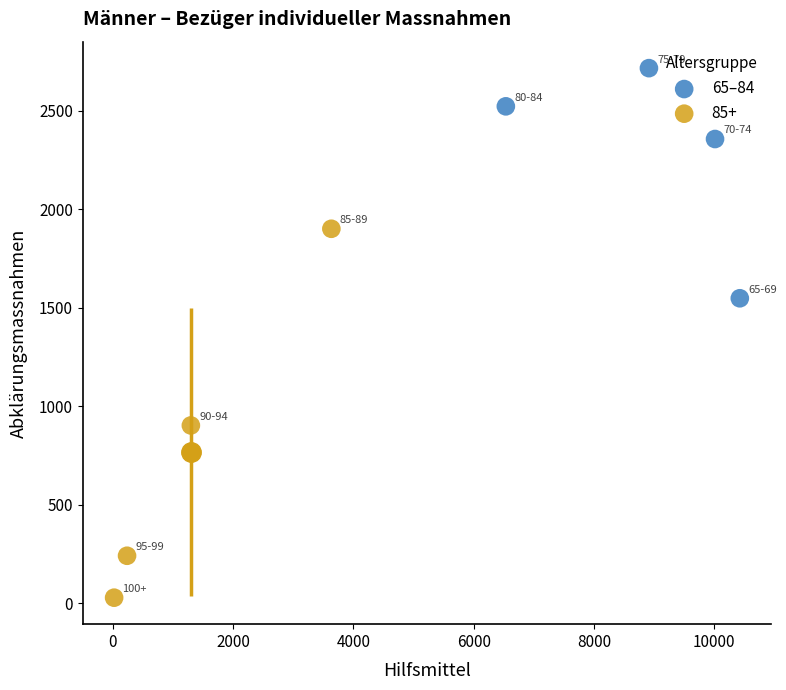

Which series reaches the maximum Y coordinate?

65–84